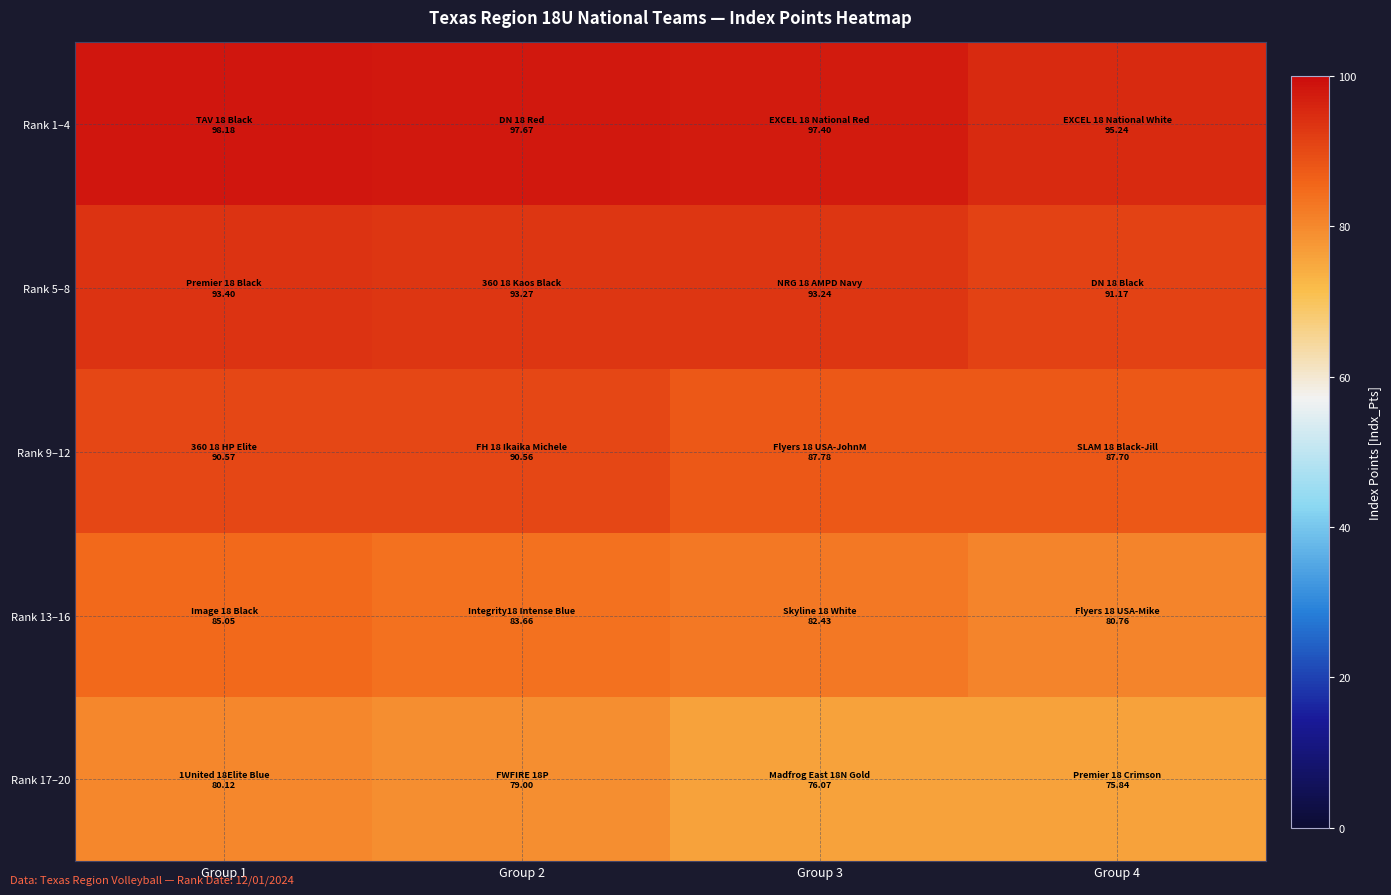

Which category has the lowest value across all series?

Group 4